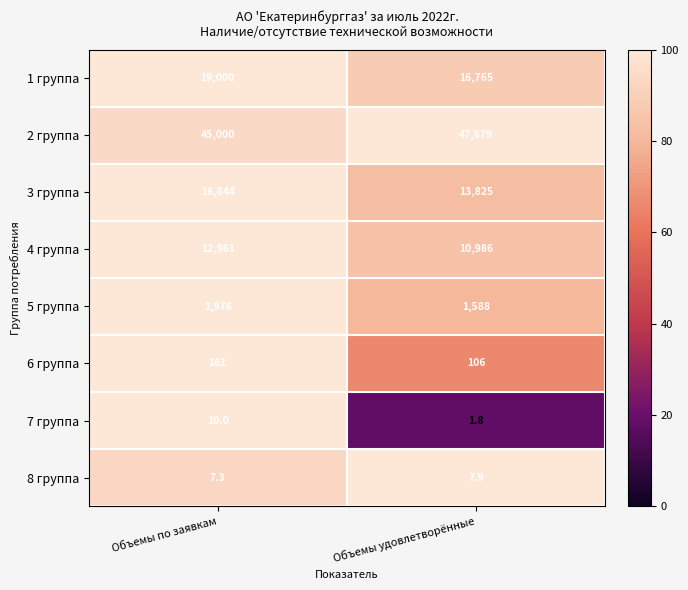

True or false: 4 группа has a value of 16454.1 at Объемы удовлетворённые.

False